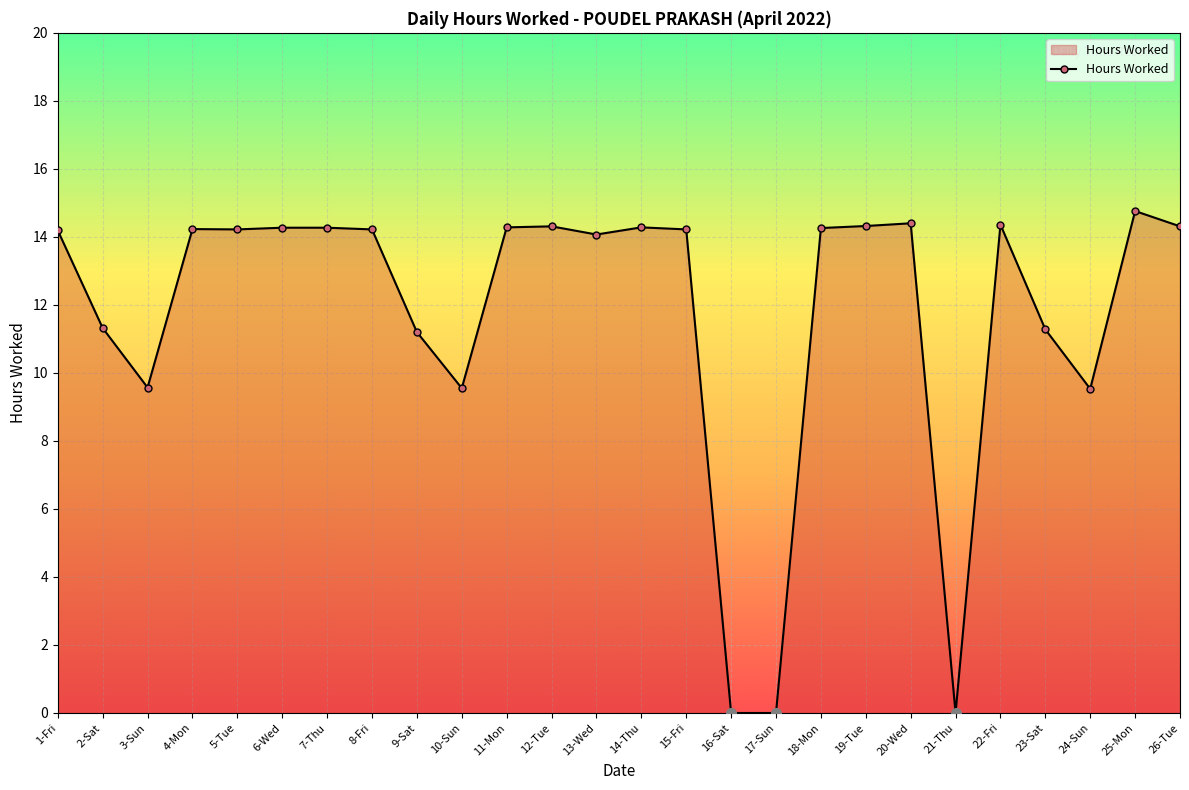

What is the ratio of the value at 5-Tue to the value at 2-Sat?

1.3